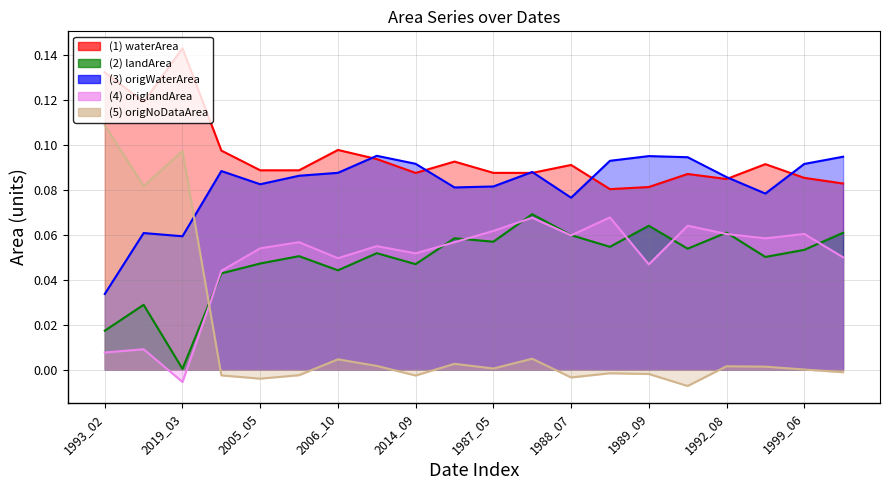

What is the average value of the origWaterArea line series?

0.1